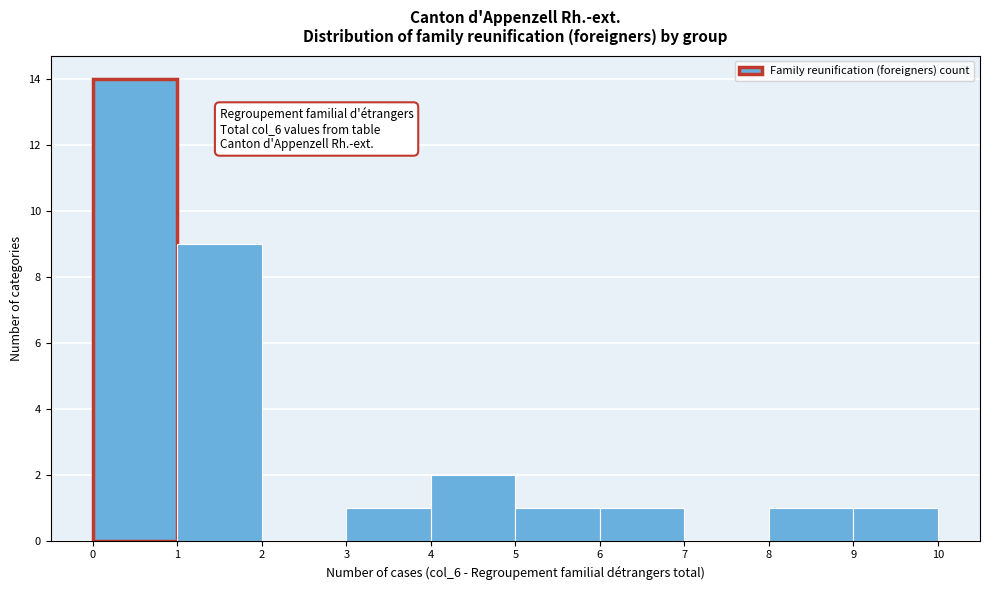

Which range on the x-axis has the tallest bar?

0 to 1